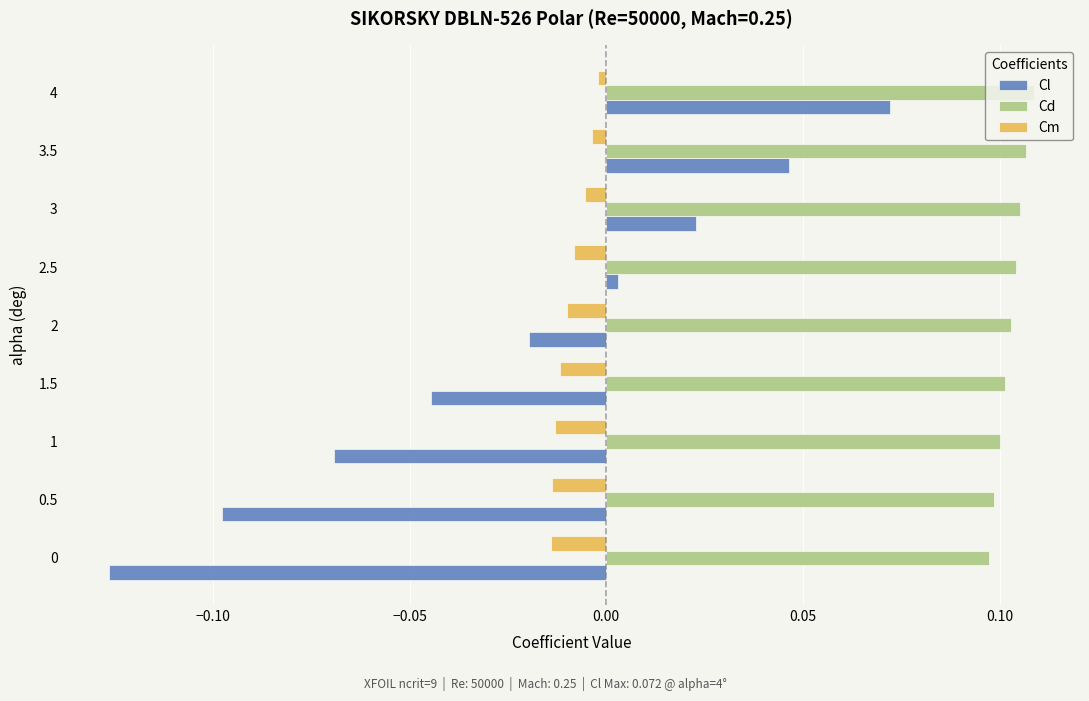

True or false: Cd has a value of 0.1 at 3.5.

True